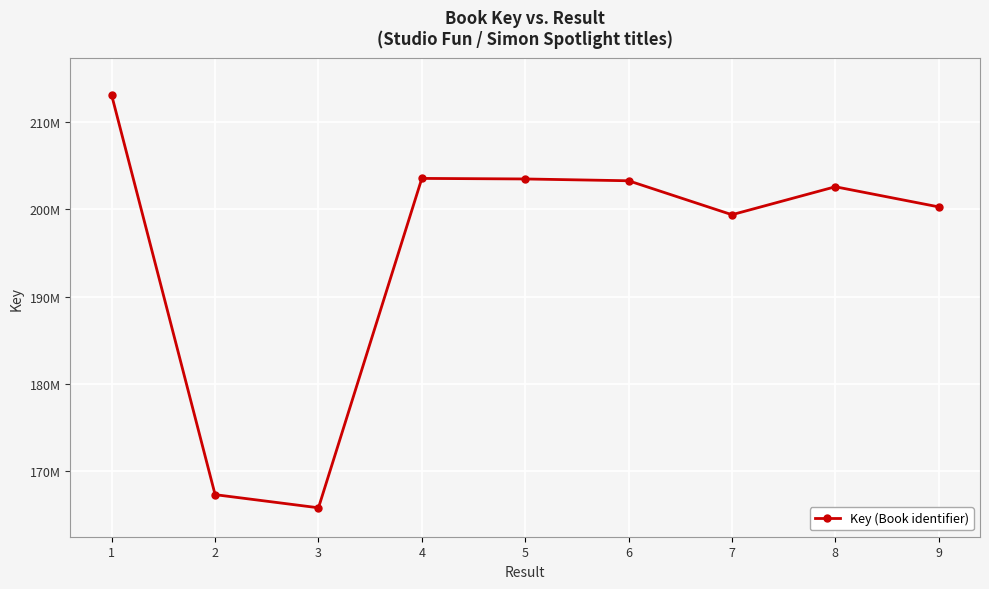

Does the chart have visible grid lines?

Yes